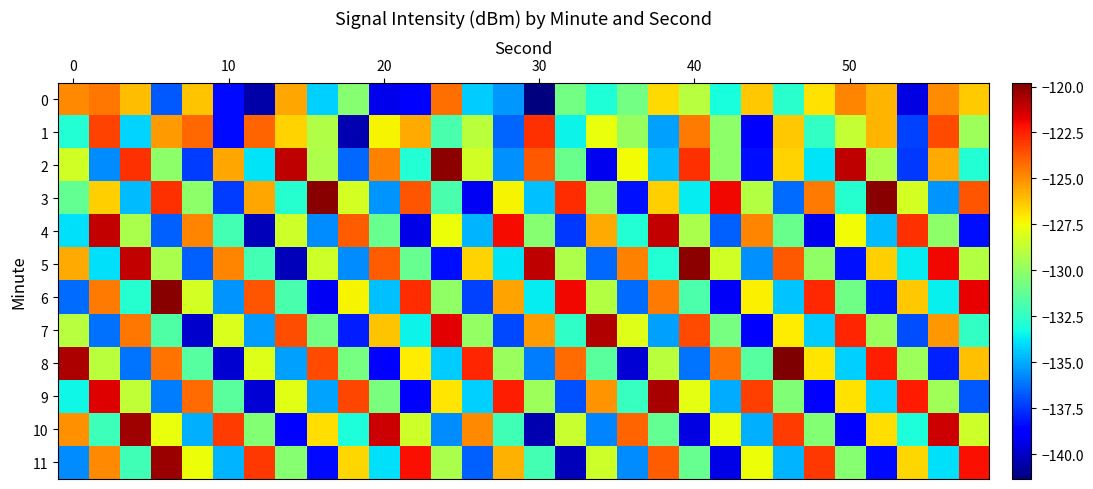

At which category does the chart reach its peak across all series?

23